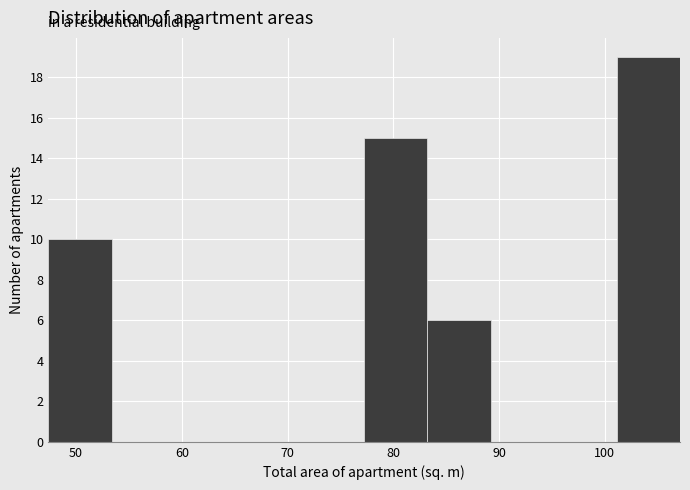

How tall is the bar that spans 47 to 53 on the x-axis? Neither the bar edges nor the heights are printed on the chart, so give them approximately, as read against the axes.

10